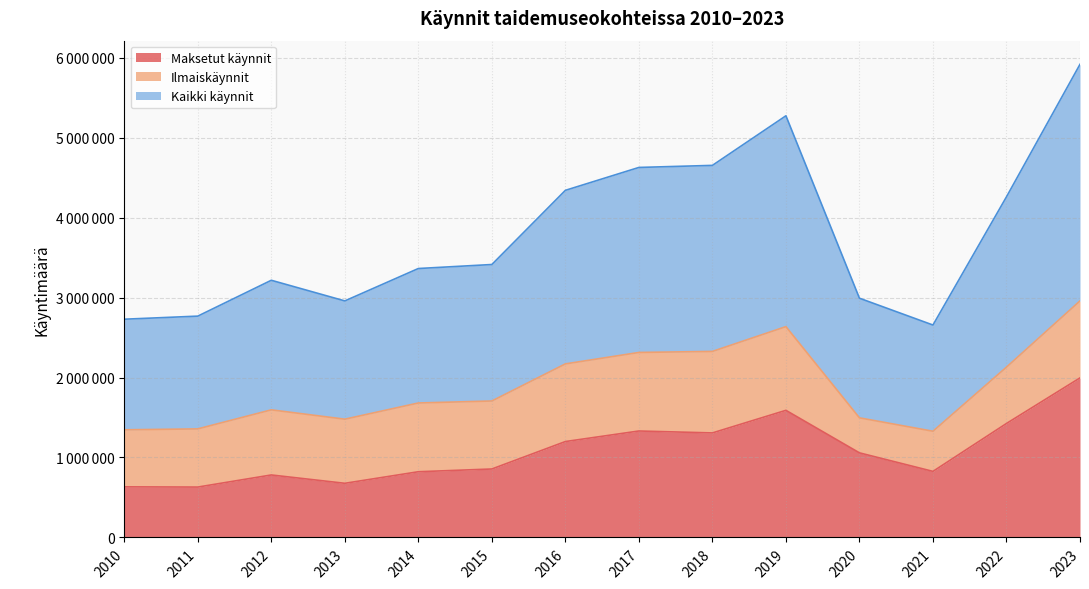

Does the chart display data point markers on the line(s)?

No